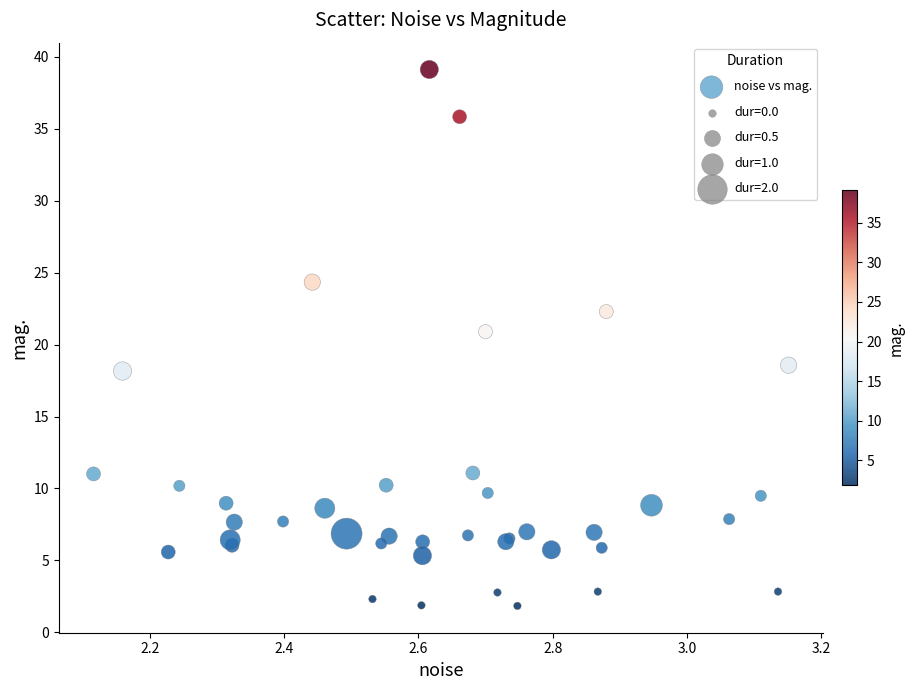

What Y value in the scatter plot is closest to 20?

20.9